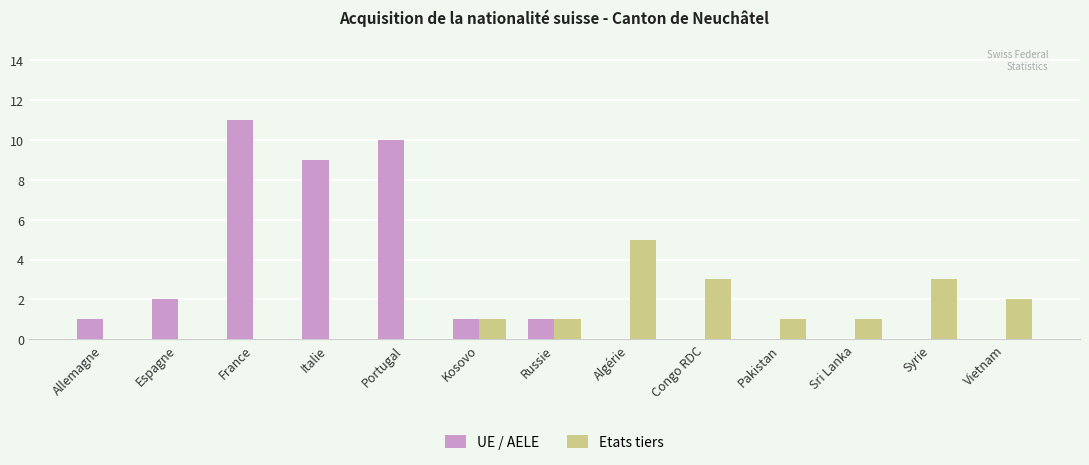

Which label corresponds to the largest value in the chart?

France